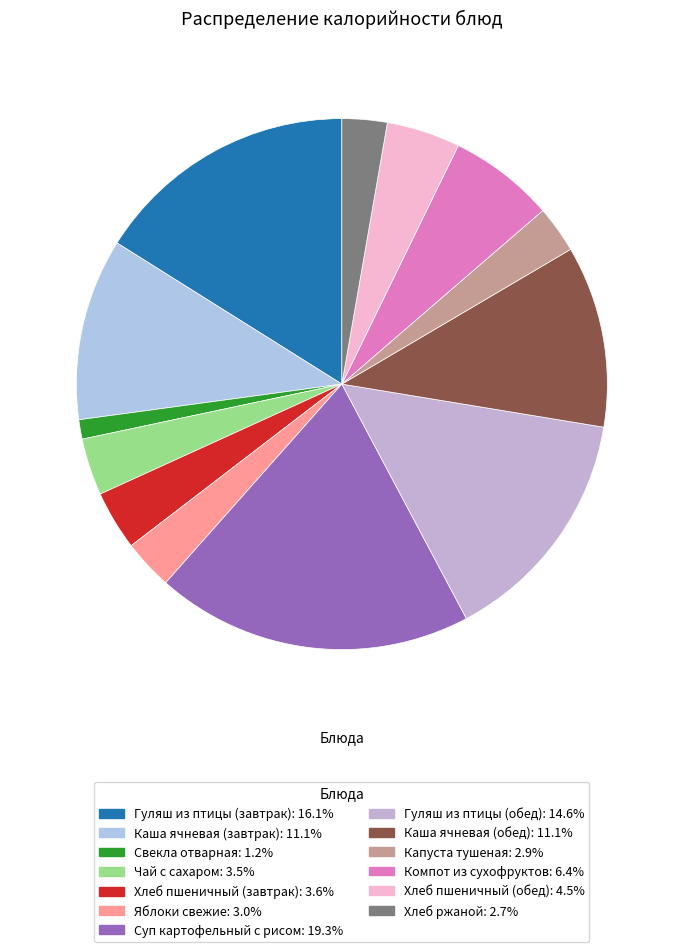

What percentage is the Гуляш из птицы (обед) slice, to the nearest percent?

15%